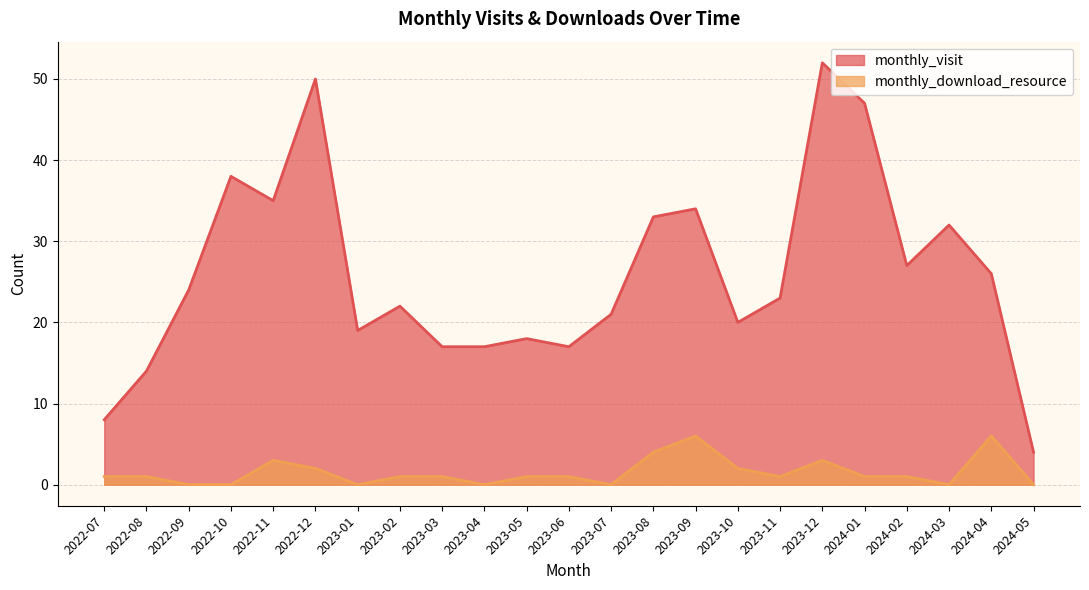

At which category is the sum across all series the highest?

2023-12